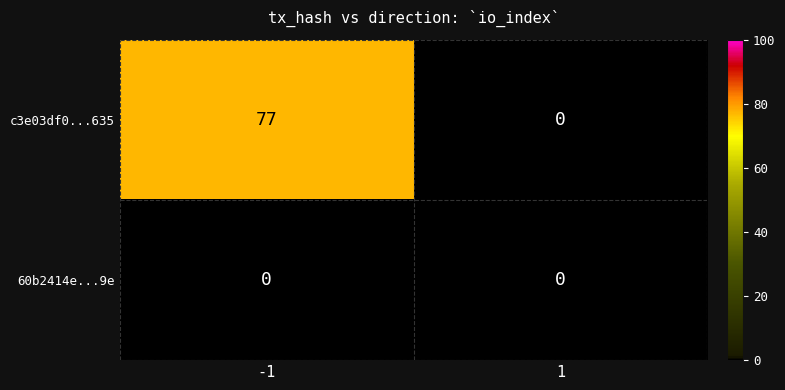

Reading left to right, list all the values displayed in this chart.

c3e03df0...635: 77	0
60b2414e...9e: 0	0